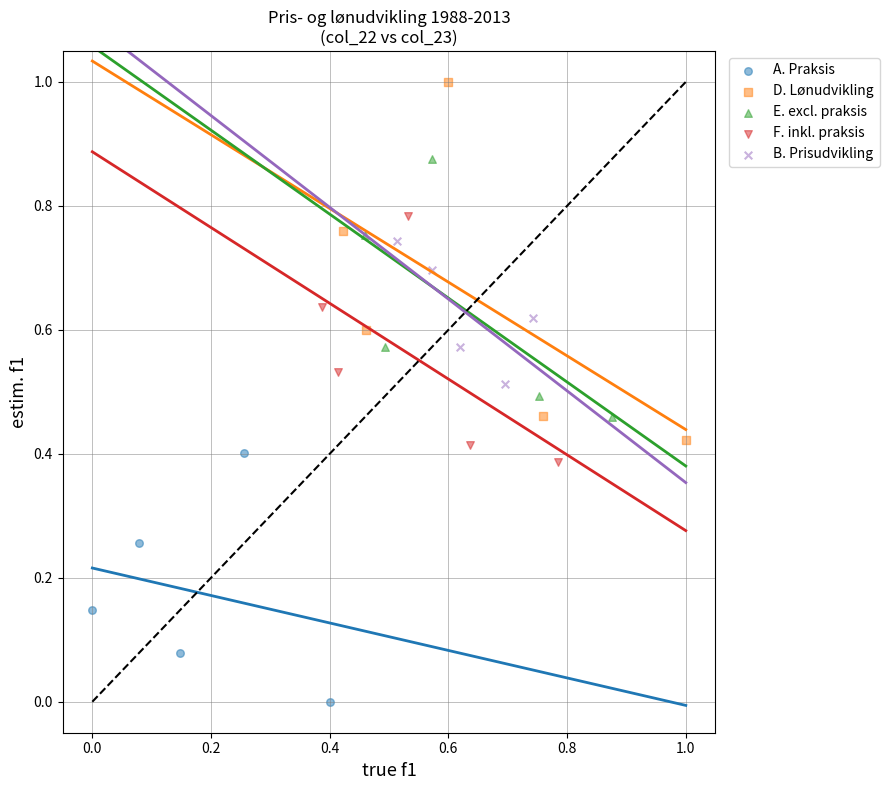

What are all the series names shown in the legend?

A. Praksis, D. Lønudvikling, E. excl. praksis, F. inkl. praksis, B. Prisudvikling